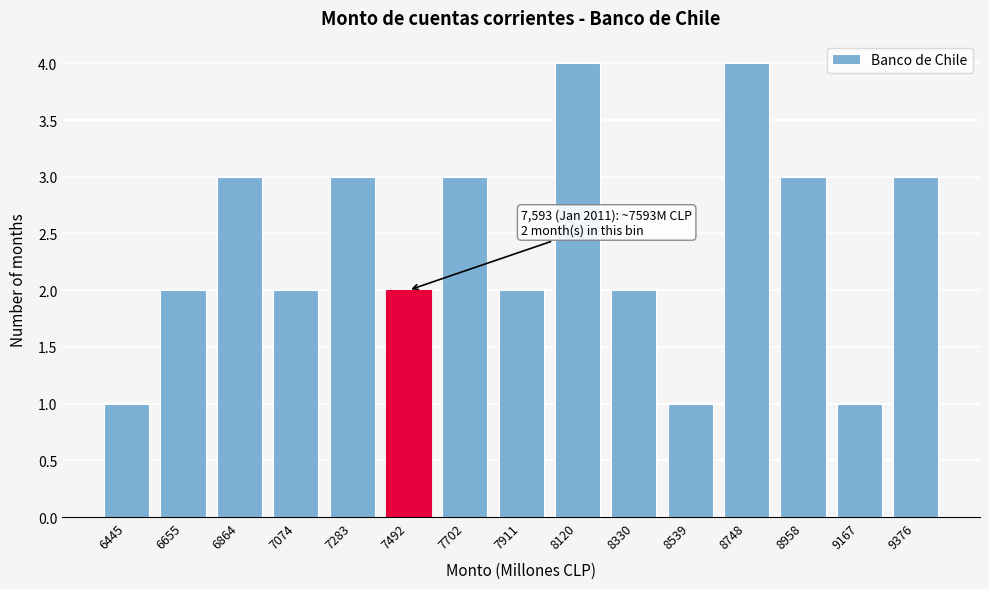

Reading left to right, transcribe all the data shown in this chart.

6445=1	6655=2	6864=3	7074=2	7283=3	7492=2	7702=3	7911=2	8120=4	8330=2	8539=1	8748=4	8958=3	9167=1	9376=3